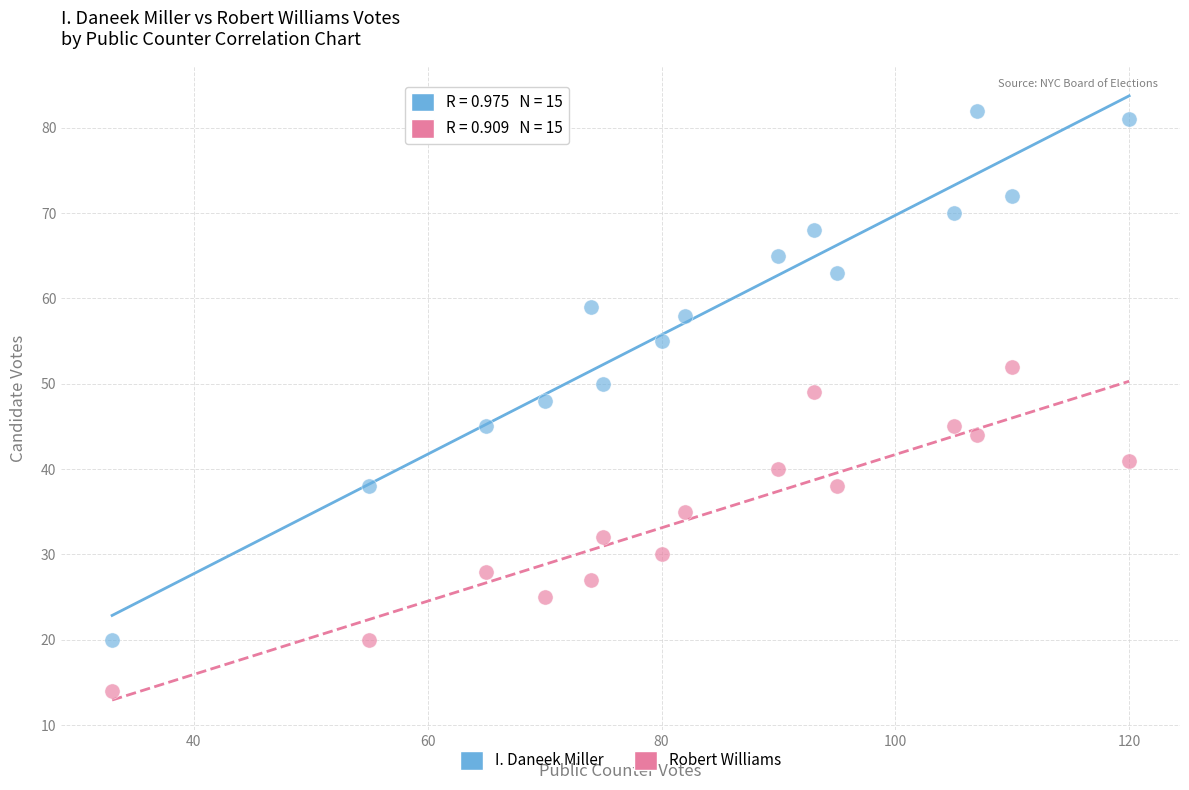

In the Robert Williams series, what Y value is closest to 33?

32